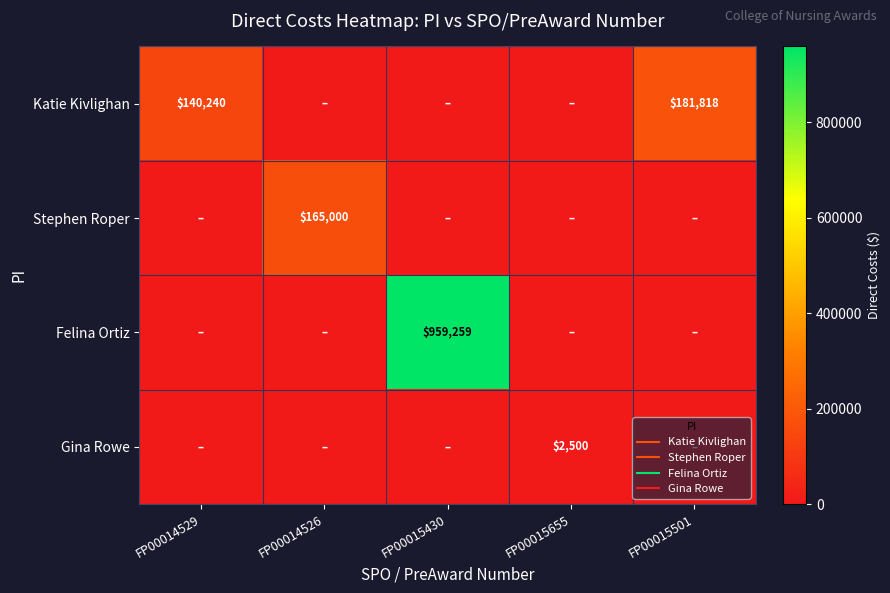

What is the total value across all series at FP00014529?

140240